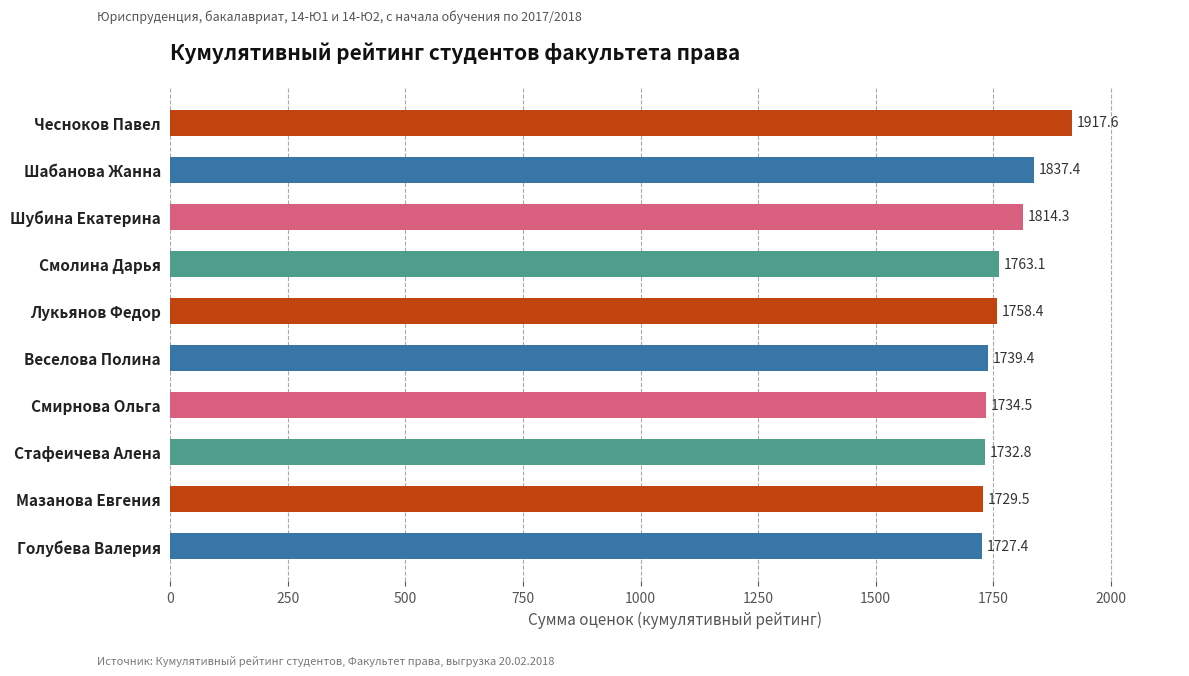

Where is the data nearest to the value 1822?

Шубина Екатерина